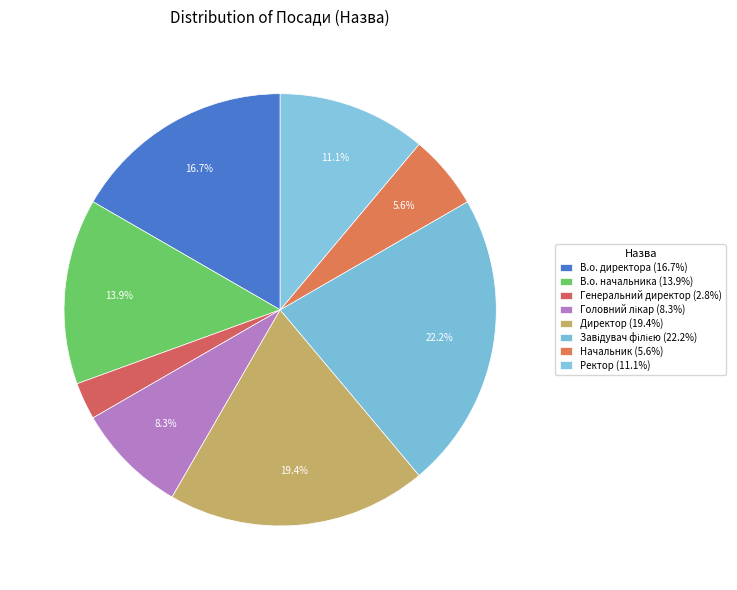

To the nearest percent, what percentage of the pie is В.о. директора?

17%